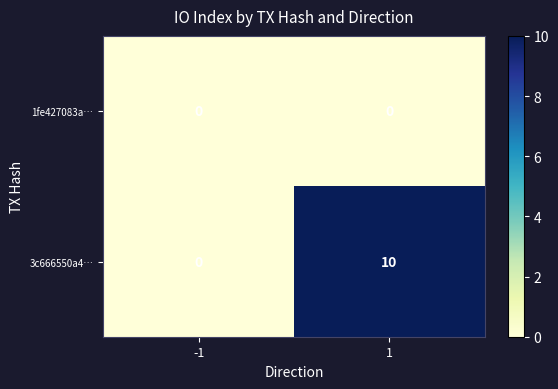

List the series in order of their overall mean, highest first.

3c666550a4…, 1fe427083a…